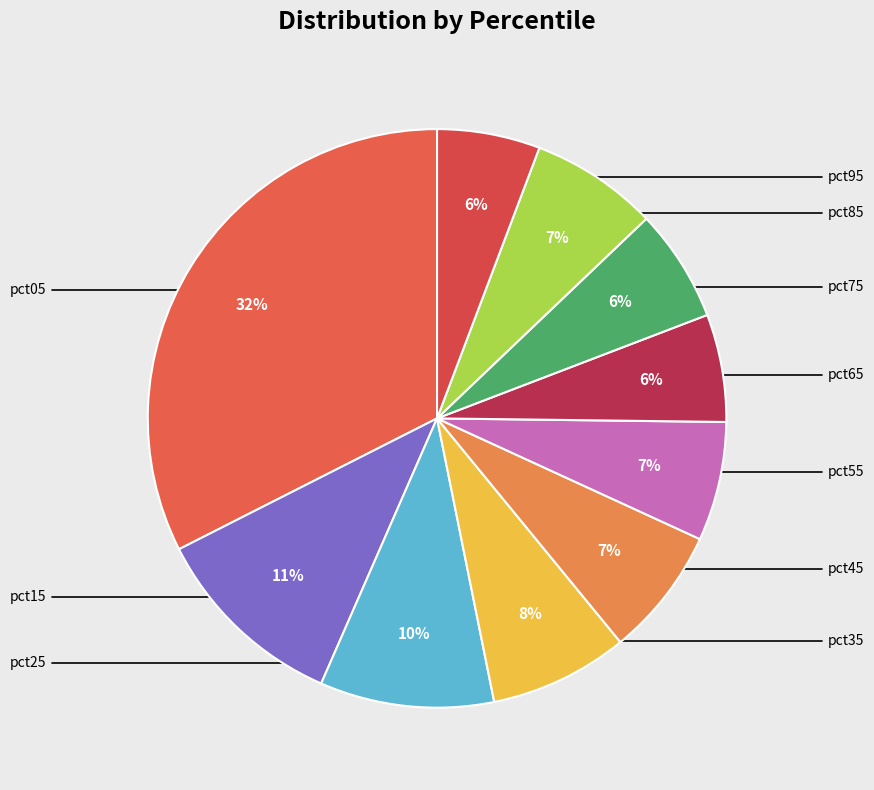

Does any single category account for the majority?

No